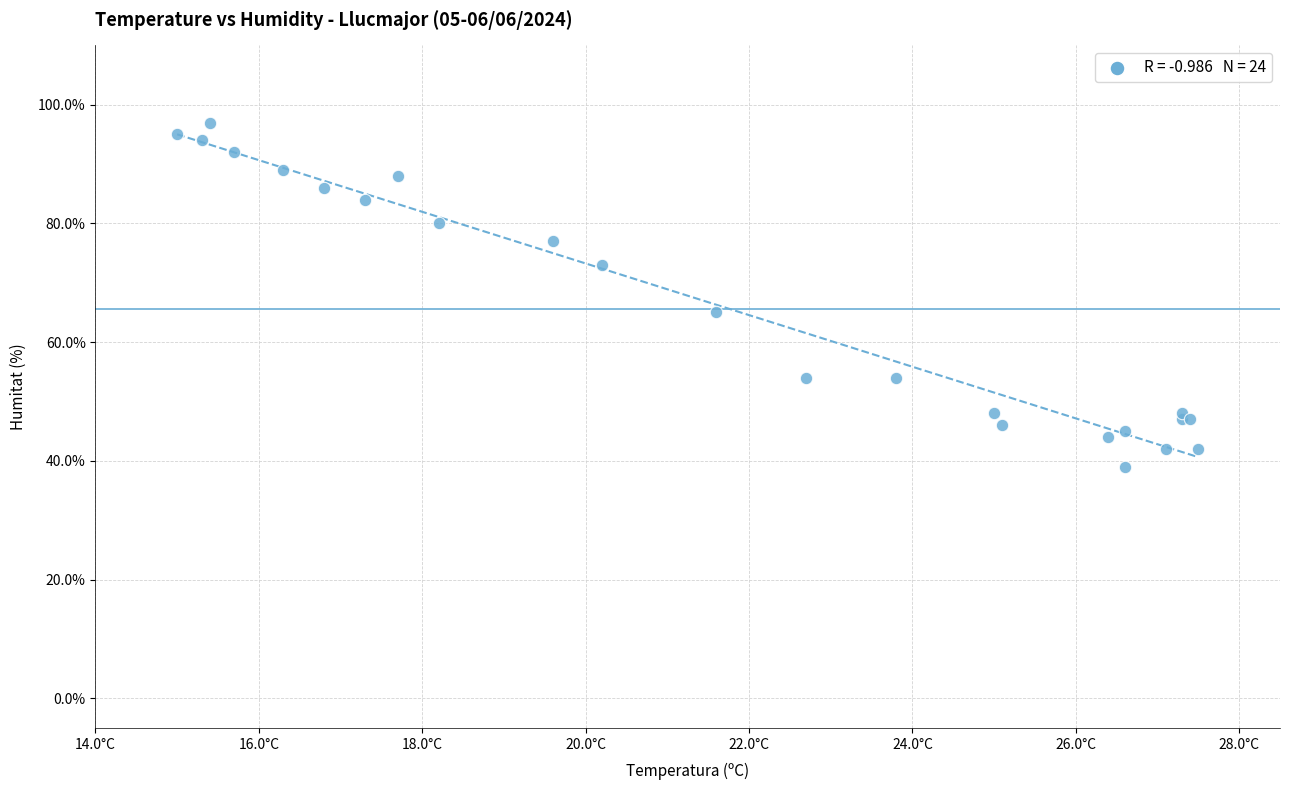

What Y value in the scatter plot is closest to 68?

65